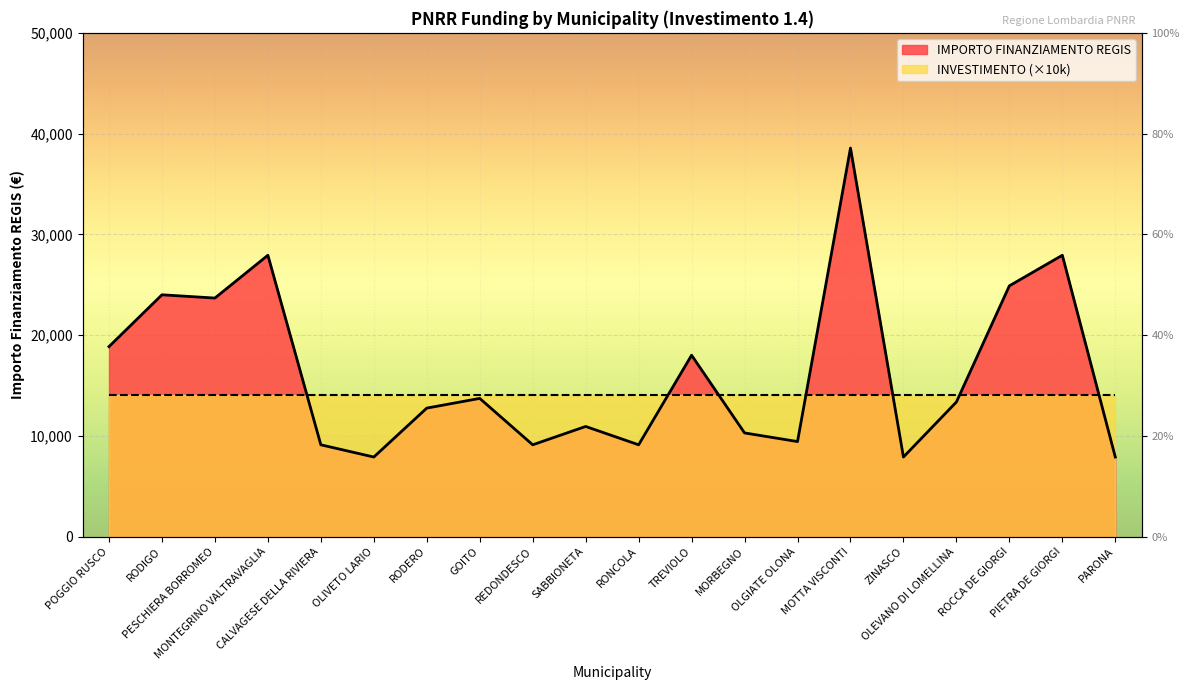

What position from the left is PARONA?

20